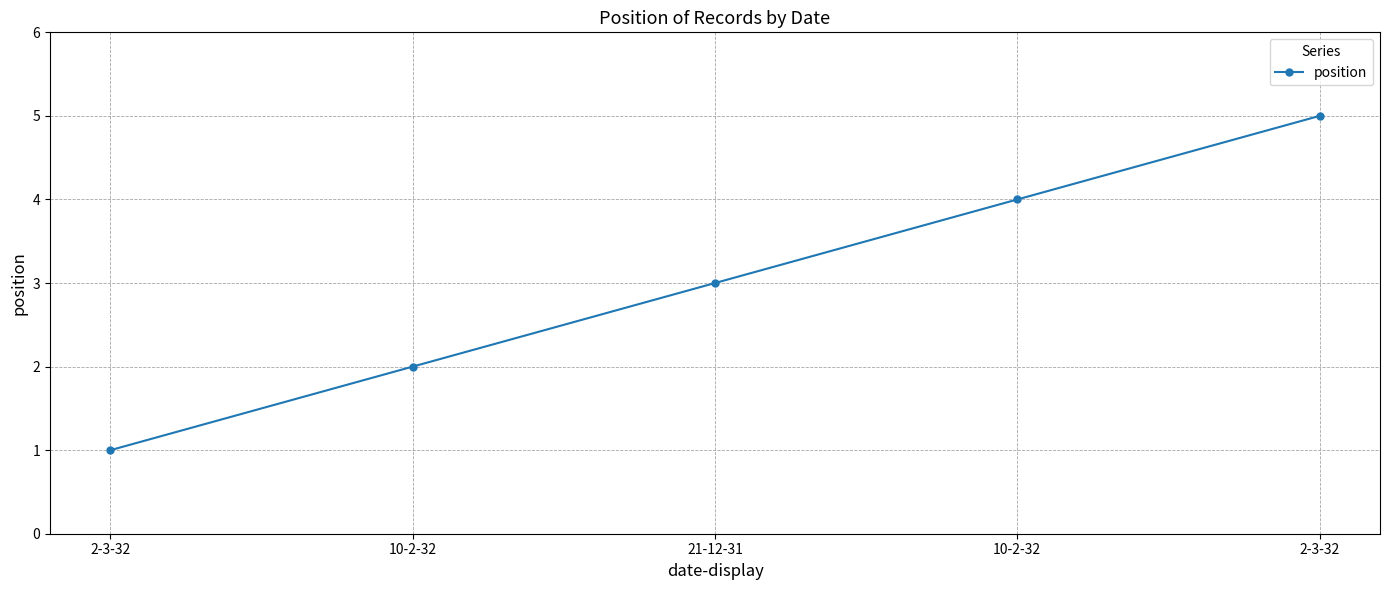

What is the maximum value shown in the chart?

5